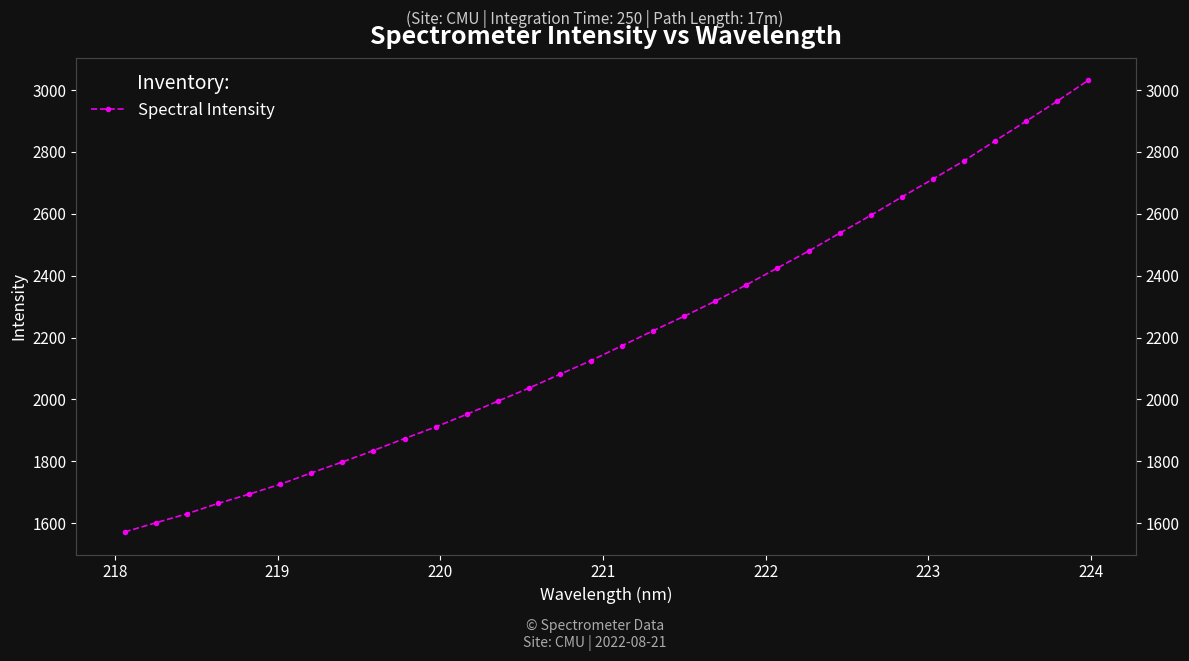

Reading left to right, list all the values displayed in this chart.

1571.3	1600.7	1629.8	1663.3	1693.3	1725.3	1762.1	1797.4	1834.4	1873.4	1910.7	1951.7	1994.0	2036.3	2081.2	2125.5	2173.7	2221.9	2269.1	2317.5	2370.3	2425.0	2479.4	2537.4	2594.7	2654.4	2712.2	2771.0	2835.3	2899.1	2963.7	3031.2